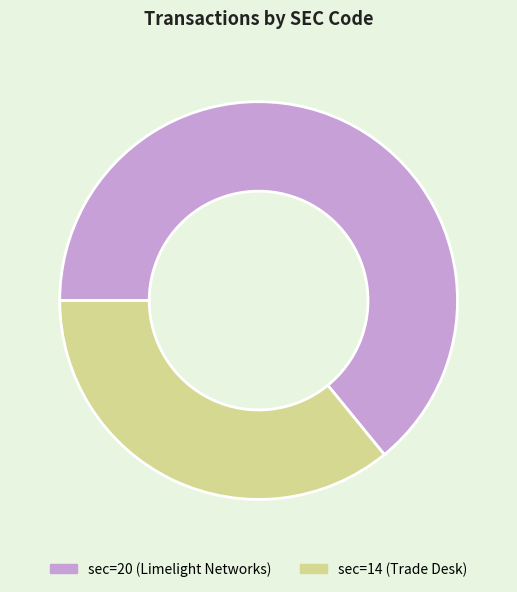

Between sec=14 (Trade Desk) and sec=20 (Limelight Networks), which is larger?

sec=20 (Limelight Networks)